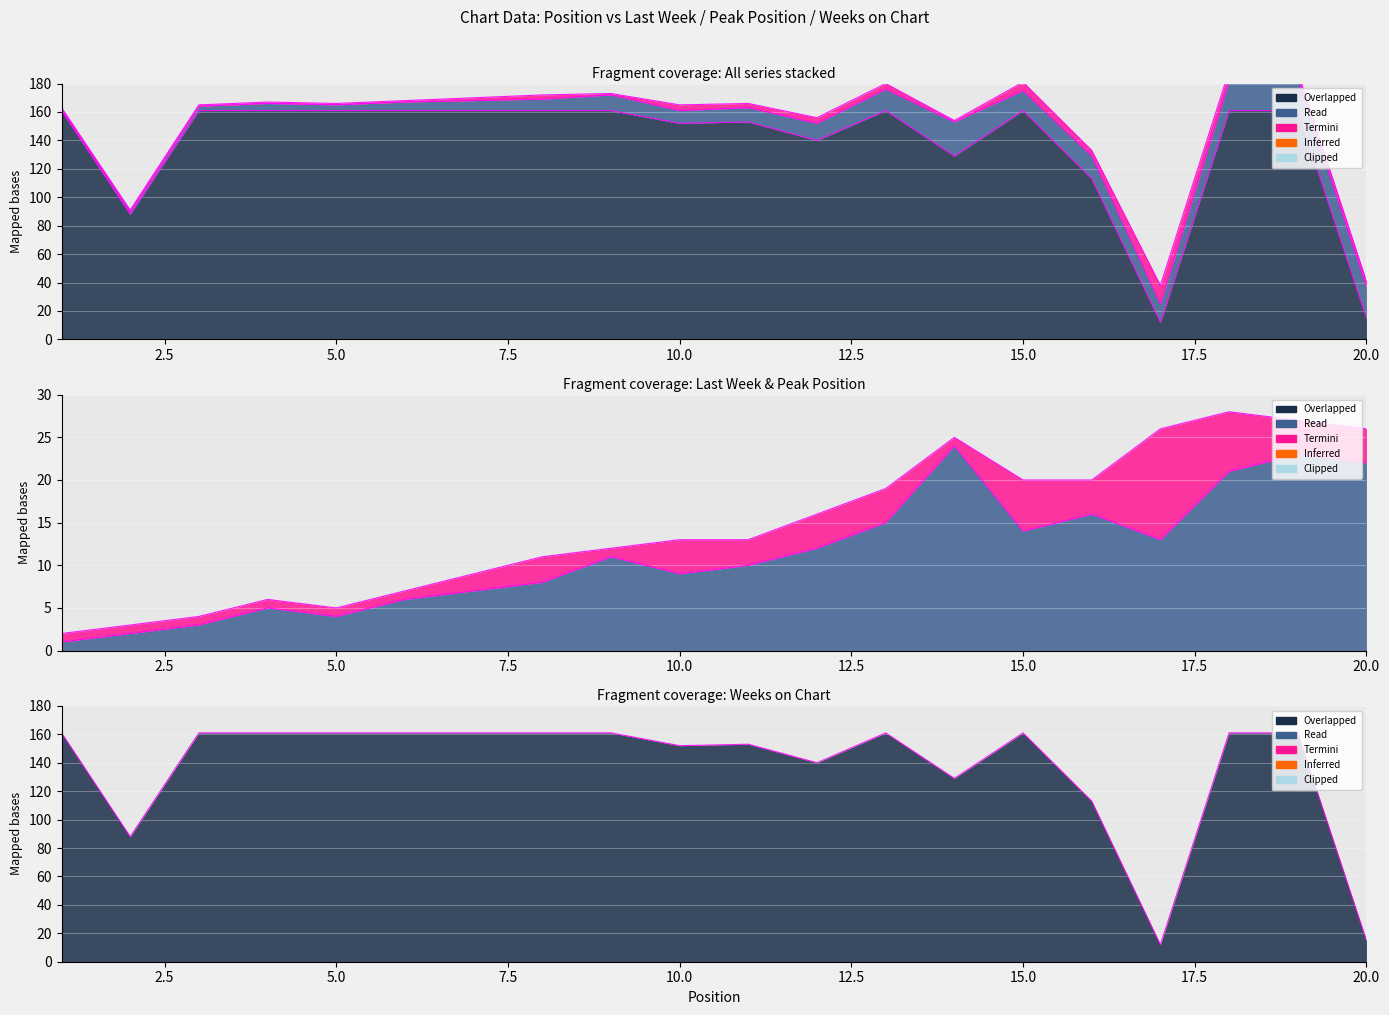

Reading right to left, extract all data points from this chart.

Last Week: 22	23	21	13	16	14	24	15	12	10	9	11	8	7	6	4	5	3	2	1
Weeks on Chart: 15	161	161	12	113	161	129	161	140	153	152	161	161	161	161	161	161	161	88	161